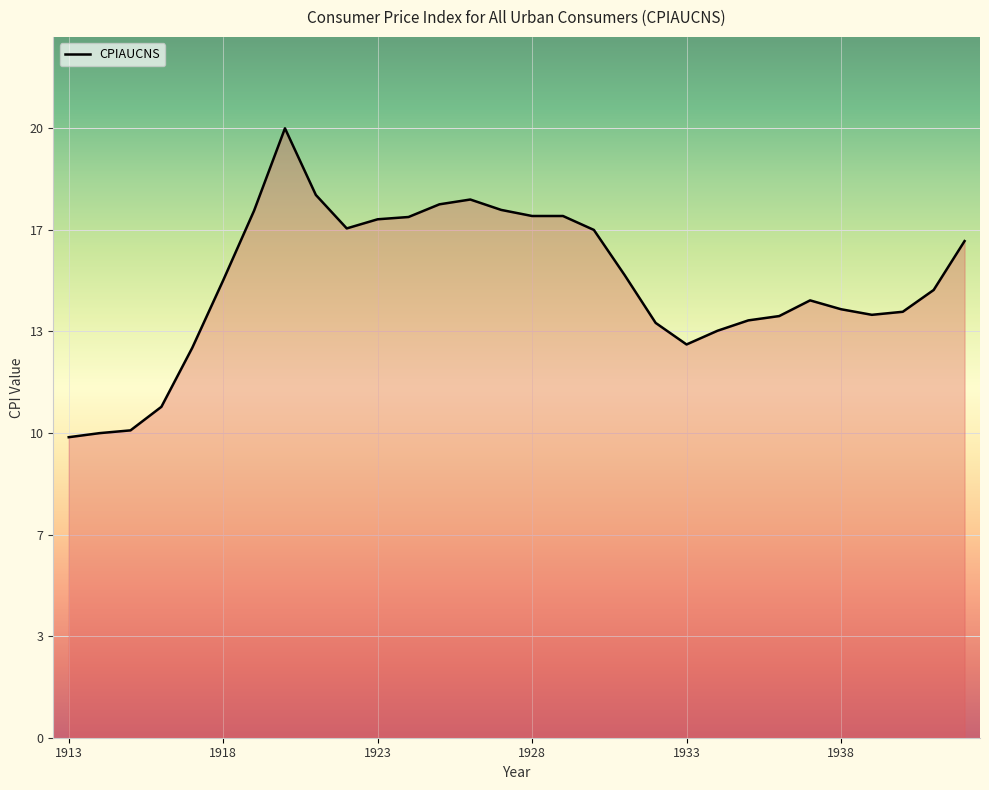

What is the smallest value displayed?

9.9